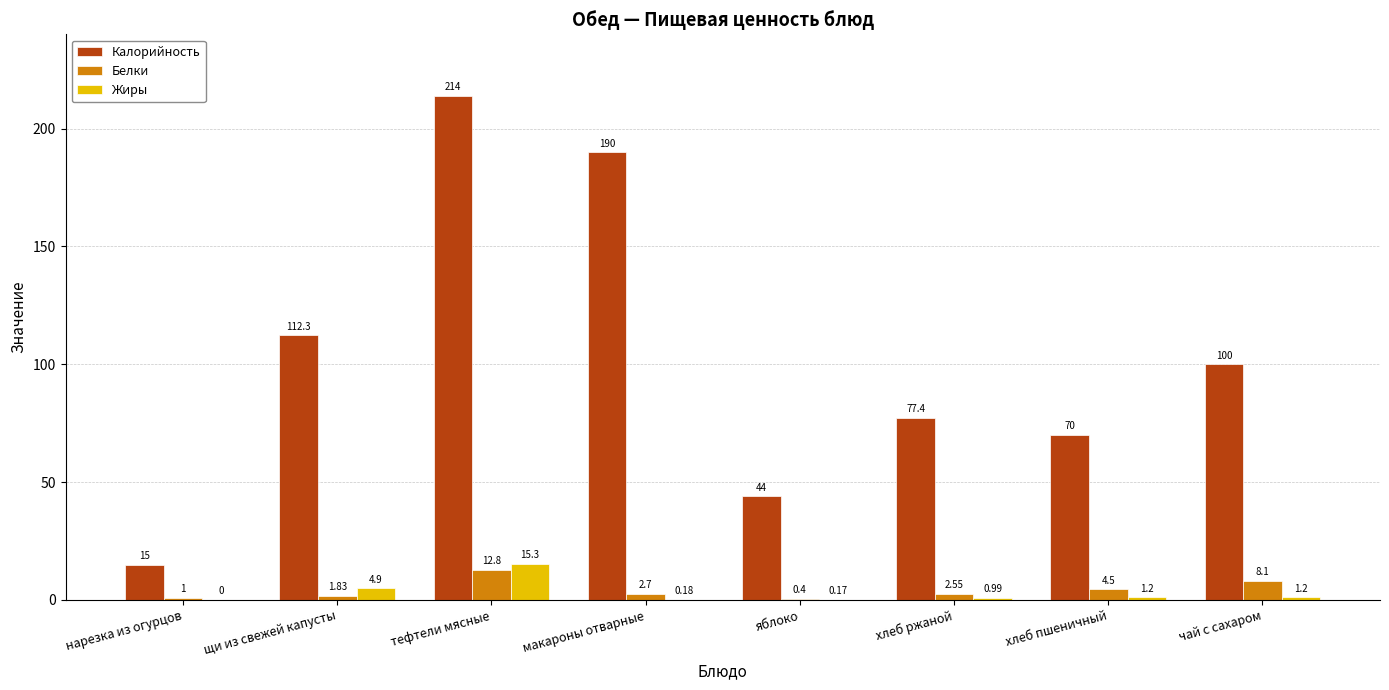

Is the value of Белки at хлеб ржаной greater than the value of Калорийность at хлеб пшеничный?

No